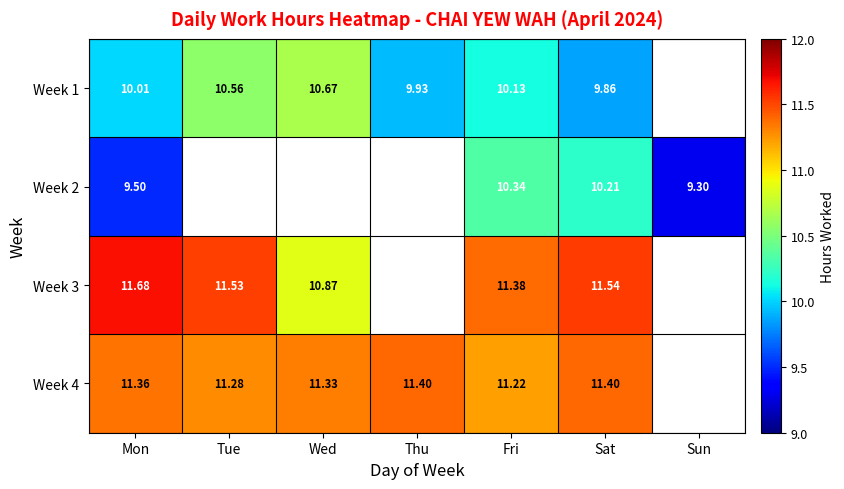

Rank the series at Sat from lowest to highest value.

Week 1, Week 2, Week 4, Week 3